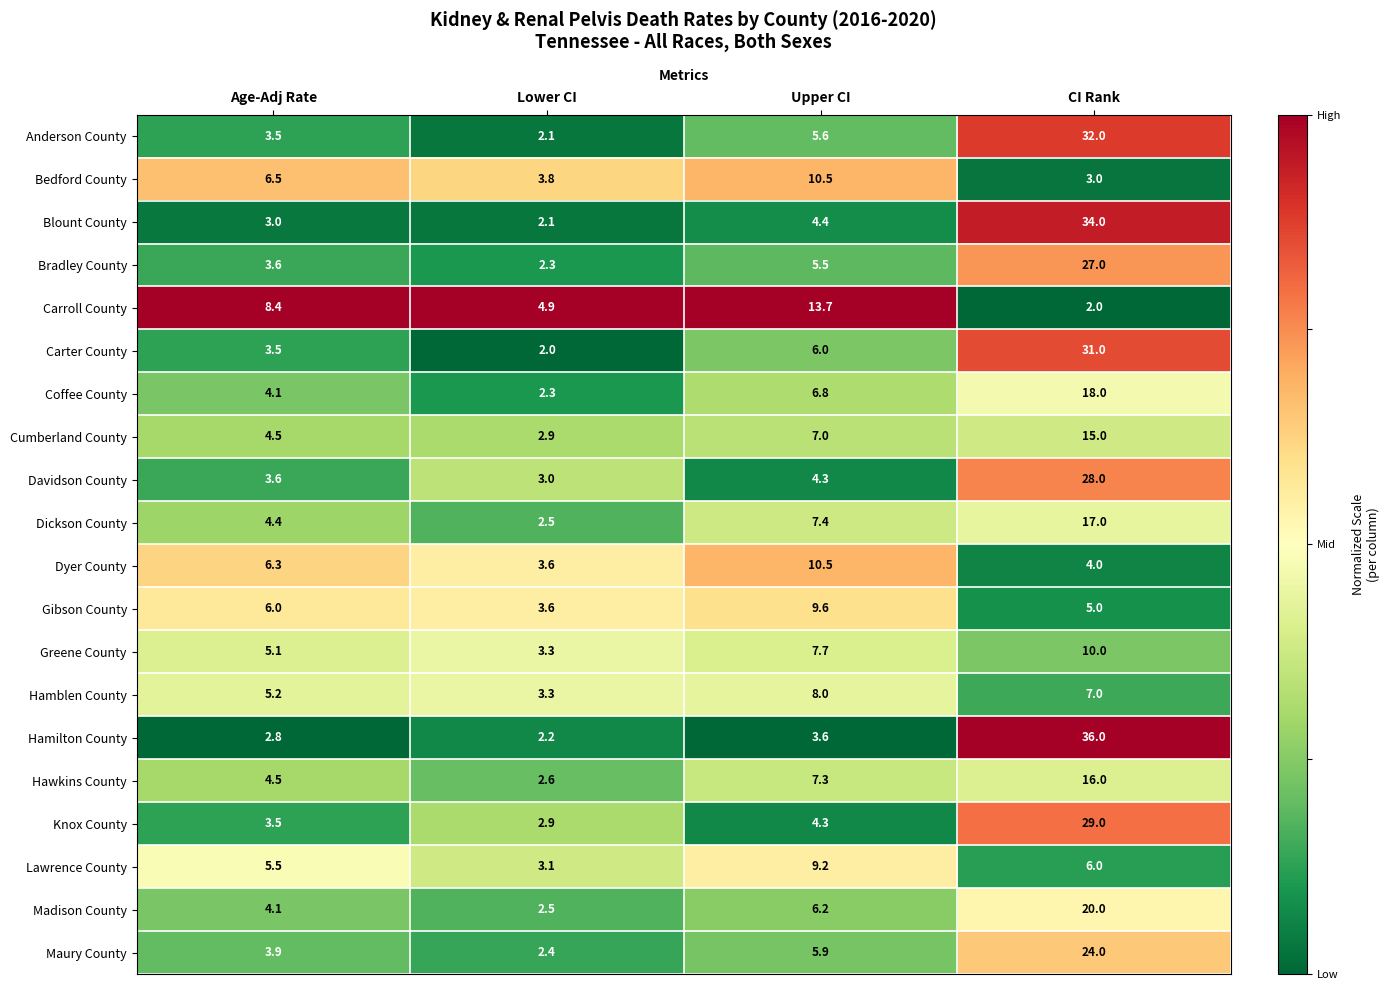

Which series changed the most between Age-Adj Rate and Lower CI?

Carroll County